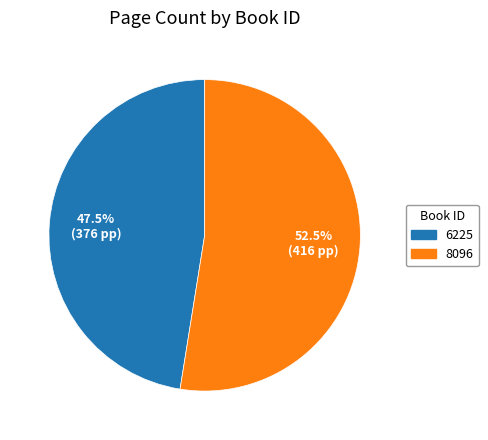

Rank the categories by value from lowest to highest.

6225, 8096